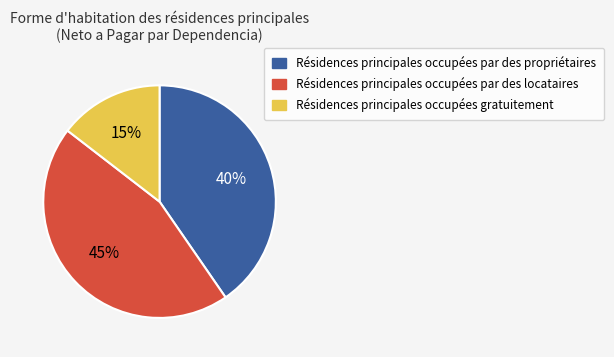

Is there any slice that represents more than half of the pie?

No